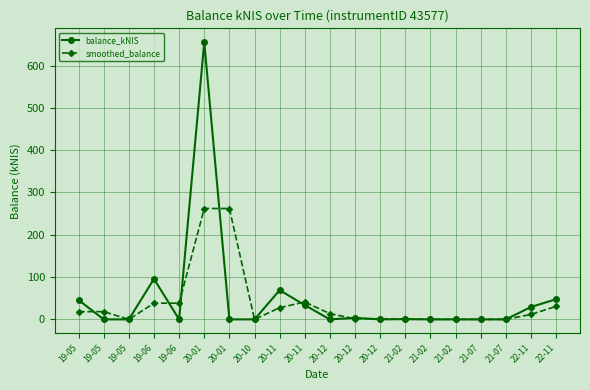

Reading right to left, transcribe all the data shown in this chart.

balance_kNIS: 22-11=47.8	22-11=29.3	21-07=0.0	21-07=0.0	21-02=0.0	21-02=0.0	21-02=0.6	20-12=0.0	20-12=3.6	20-12=0.0	20-11=33.7	20-11=69.0	20-10=0.0	20-01=0.0	20-01=655.2	19-06=0.0	19-06=95.7	19-05=0.0	19-05=0.0	19-05=45.7
smoothed_balance: 22-11=30.8	22-11=11.7	21-07=0.0	21-07=0.0	21-02=0.0	21-02=0.2	21-02=0.2	20-12=1.4	20-12=1.4	20-12=13.5	20-11=41.1	20-11=27.6	20-10=0.0	20-01=262.1	20-01=262.1	19-06=38.3	19-06=38.3	19-05=0.0	19-05=18.3	19-05=18.3